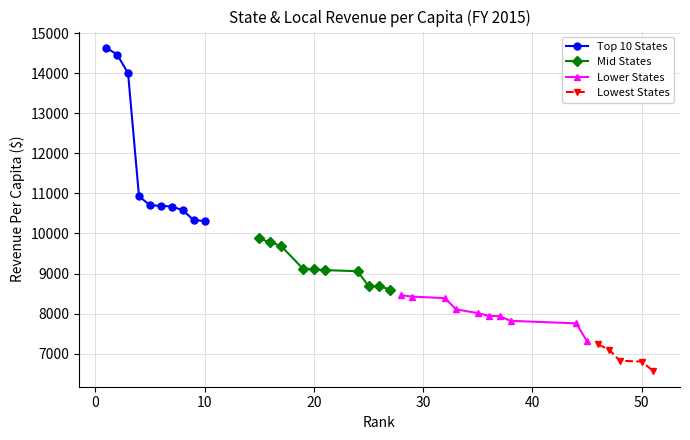

The value of Top 10 States at 8 is 10580.9. True or false?

True